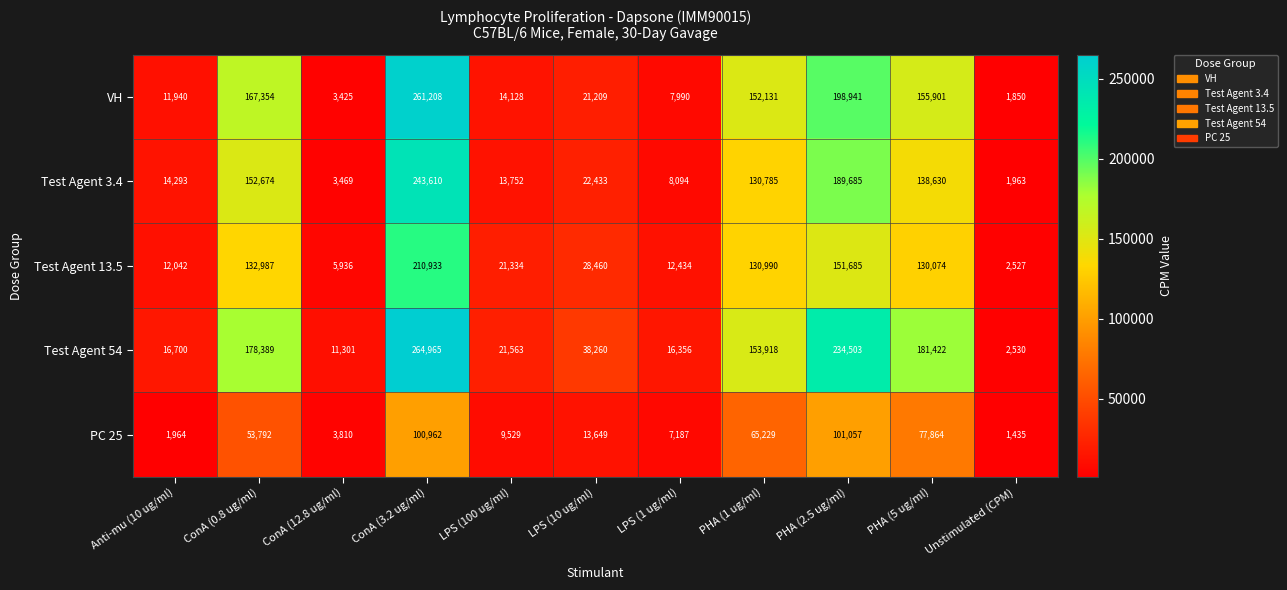

Which series has the largest range (max minus min)?

Test Agent 54